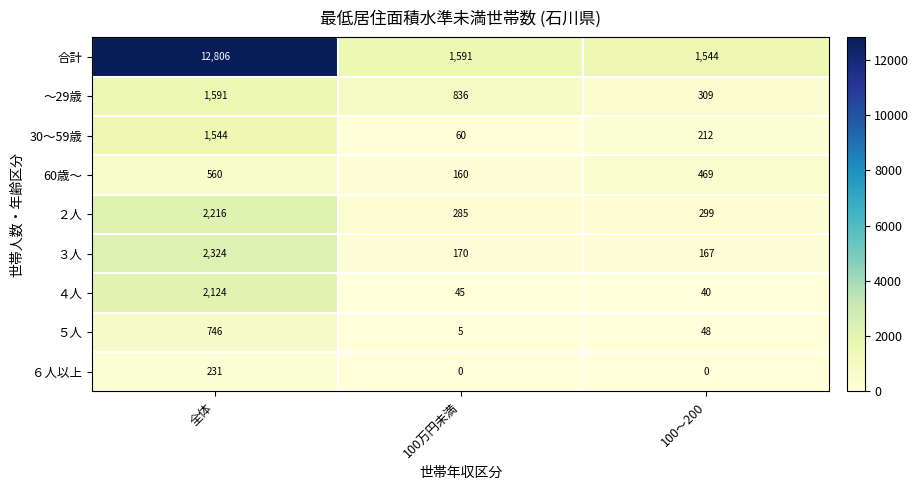

Reading left to right, what are all the values shown in this chart?

合計: 全体=12806	100万円未満=1591	100～200=1544
～29歳: 全体=1591	100万円未満=836	100～200=309
30～59歳: 全体=1544	100万円未満=60	100～200=212
60歳～: 全体=560	100万円未満=160	100～200=469
２人: 全体=2216	100万円未満=285	100～200=299
３人: 全体=2324	100万円未満=170	100～200=167
４人: 全体=2124	100万円未満=45	100～200=40
５人: 全体=746	100万円未満=5	100～200=48
６人以上: 全体=231	100万円未満=0	100～200=0